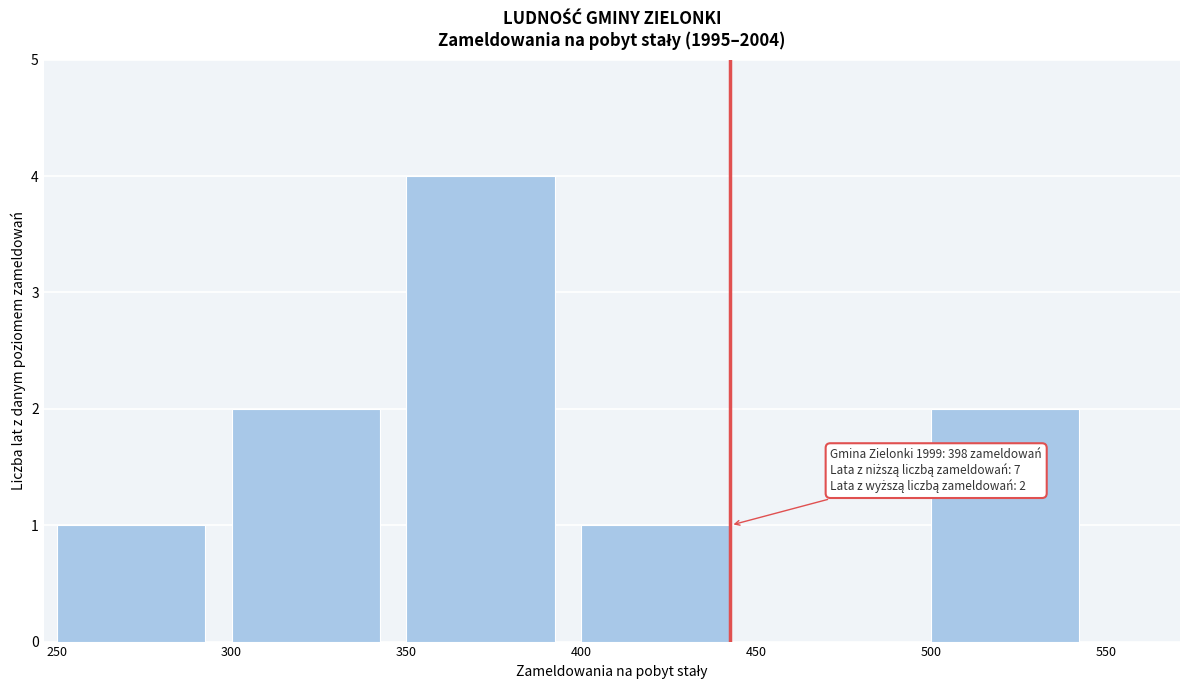

Reading left to right, transcribe all the data shown in this chart.

250=1	300=2	350=4	400=1	450=0	500=2